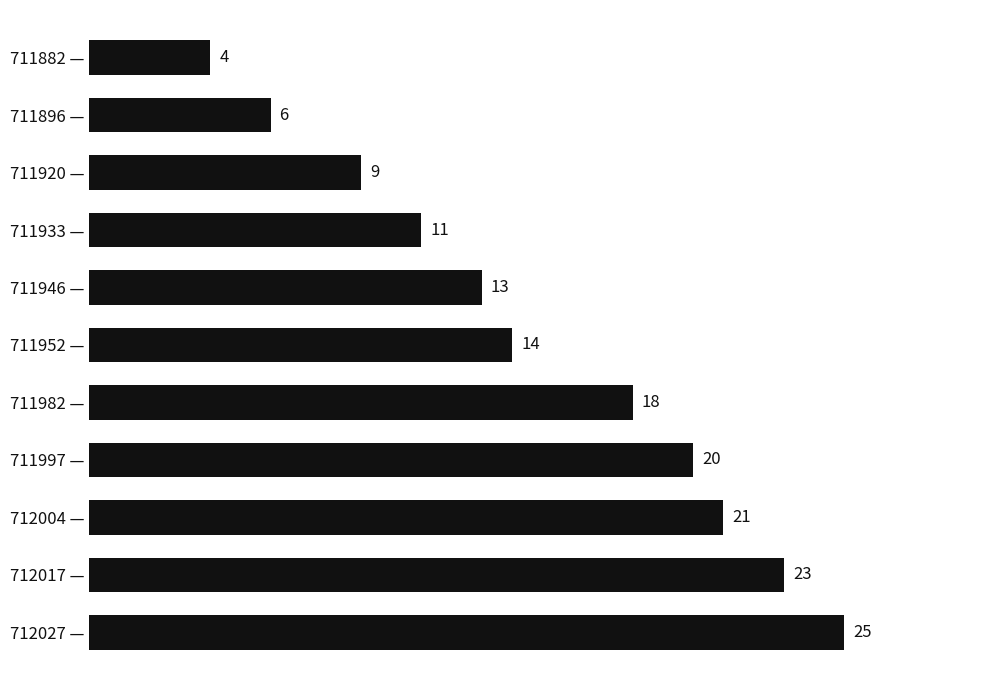

What is the smallest value displayed?

4